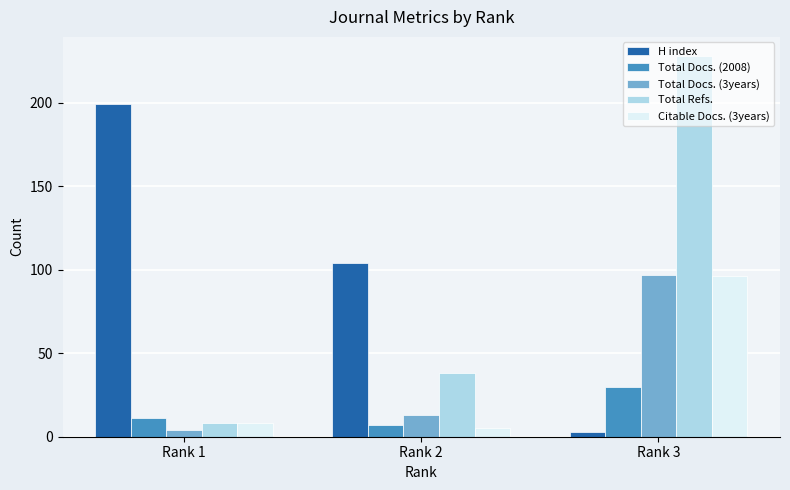

Are the bars horizontal?

No